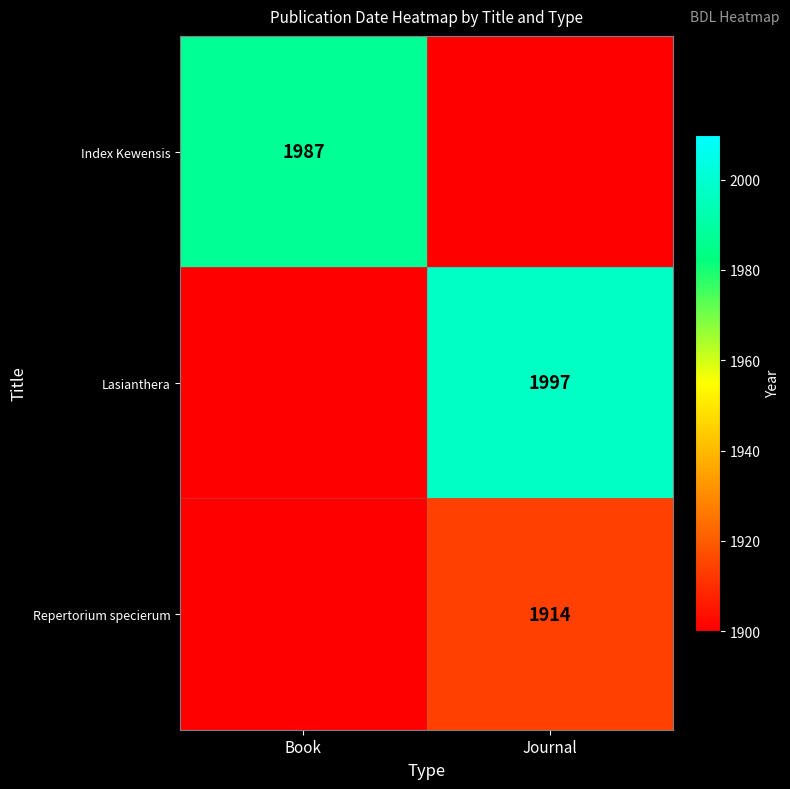

Is it true that Lasianthera equals 1997 at Journal?

True